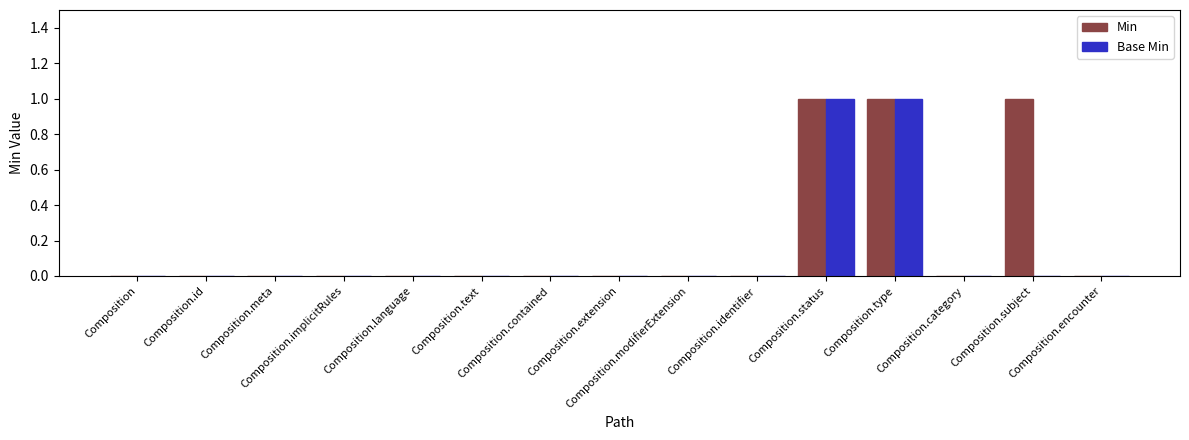

How many series are shown in this chart?

2